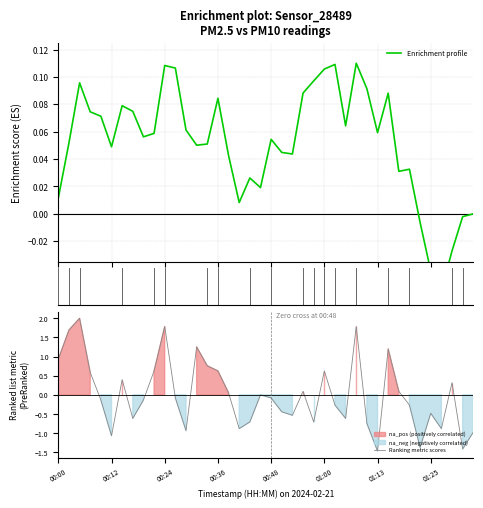

The value at 00:34 is 0.3. True or false?

False